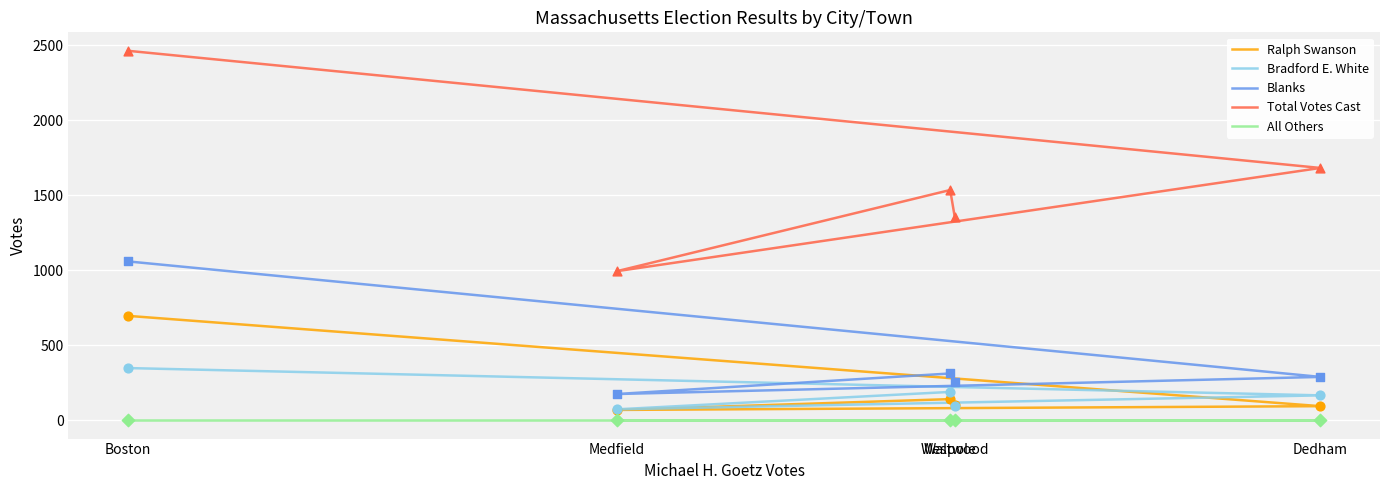

Which series reaches the maximum Y coordinate?

Total Votes Cast